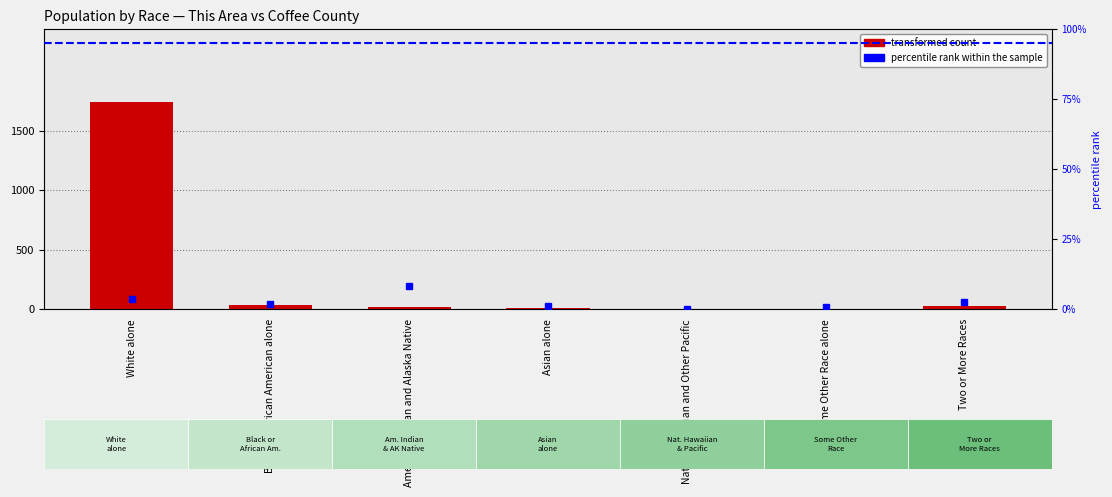

What is the sum of the transformed count values at Two or More Races and Native Hawaiian and Other Pacific?

24.0